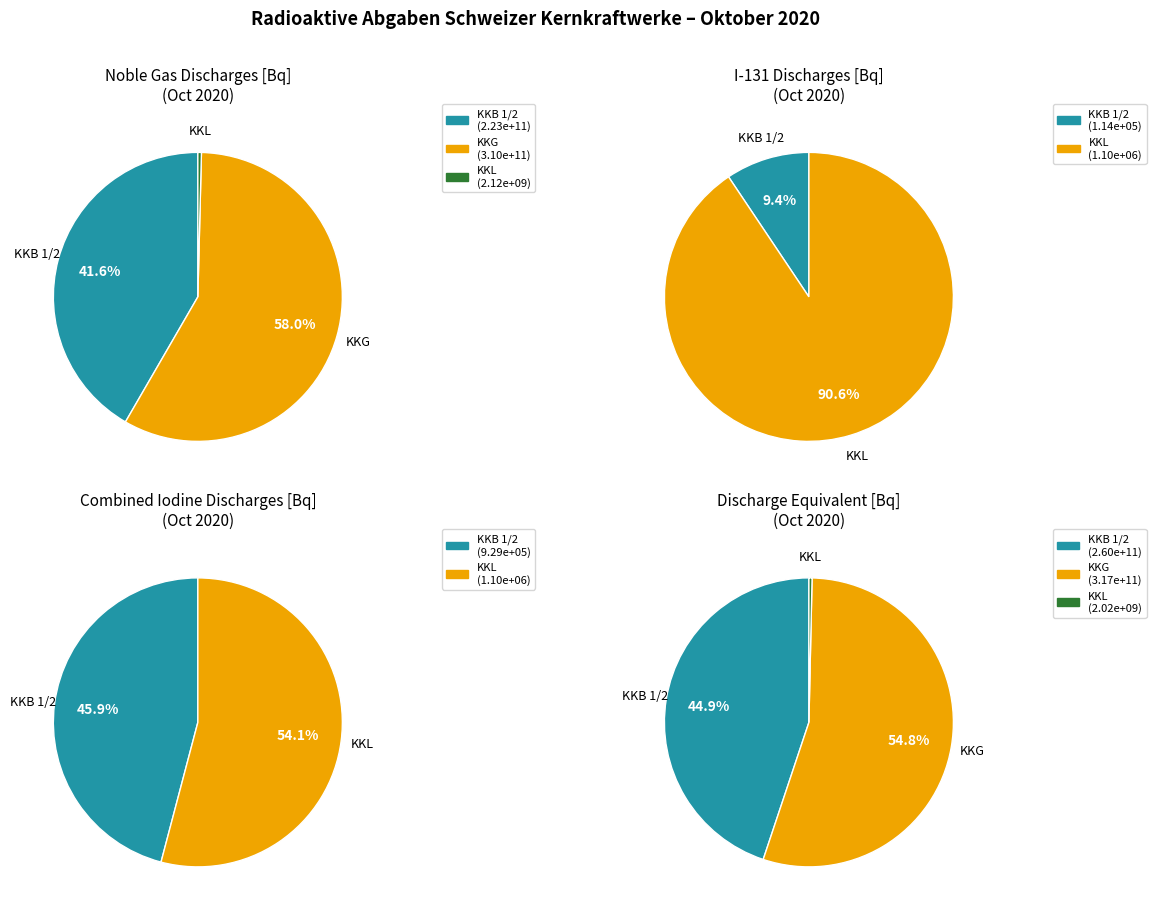

To the nearest percent, what percentage of the pie is KKB 1/2?

9%